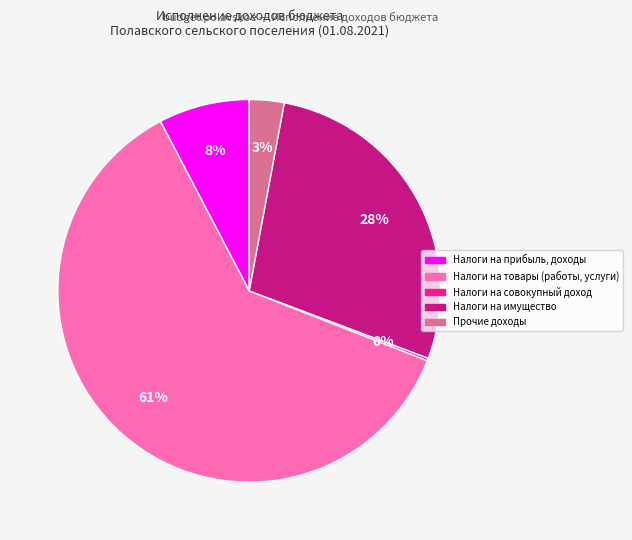

Is it true that Налоги на прибыль, доходы is 8% of the pie?

True